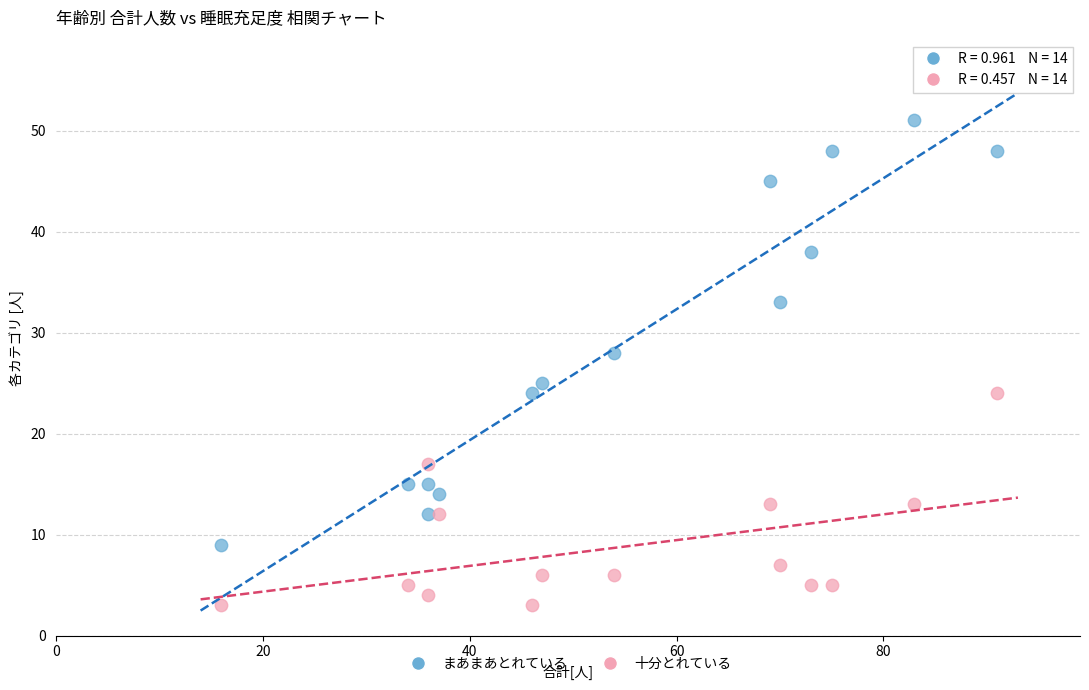

In the まあまあとれている series, what Y value is closest to 30?

28